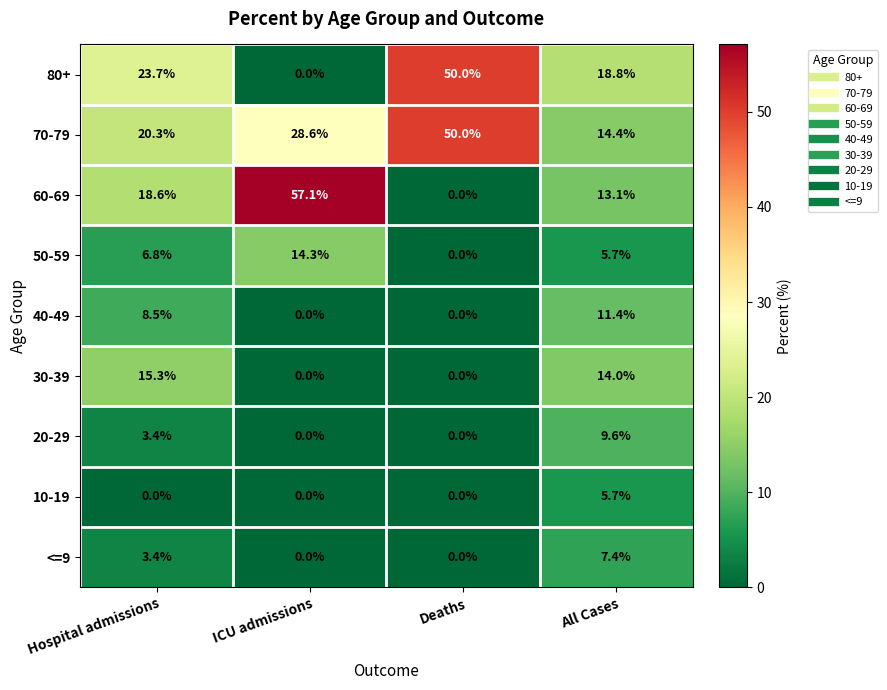

List the labels in order of 50-59 value, largest first.

ICU admissions, Hospital admissions, All Cases, Deaths